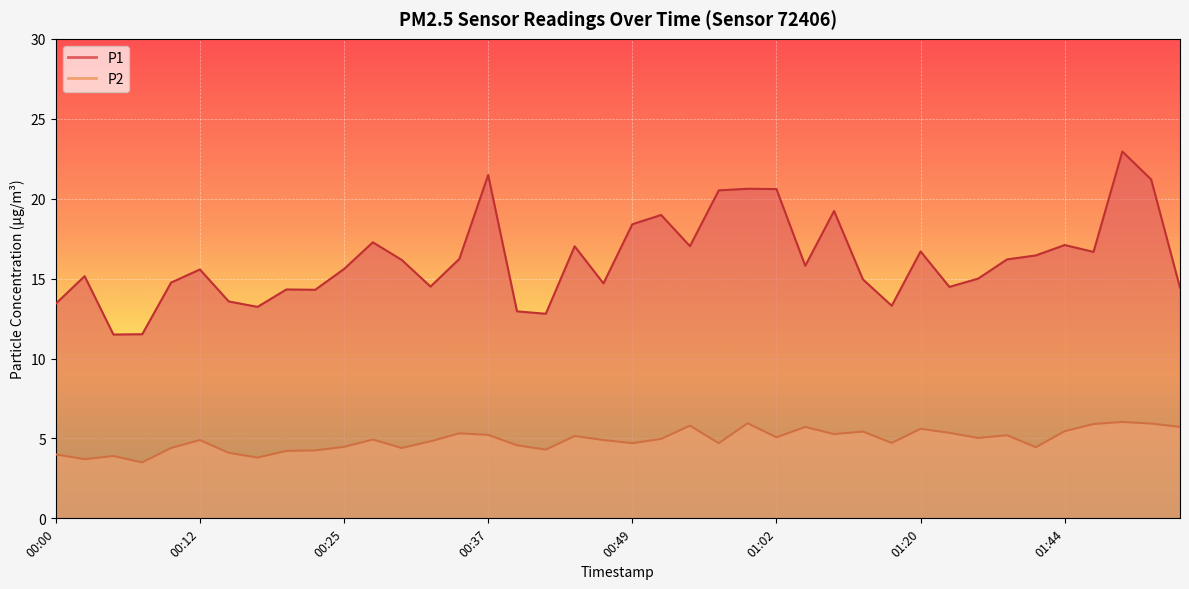

How many categories are shown in the chart?

40